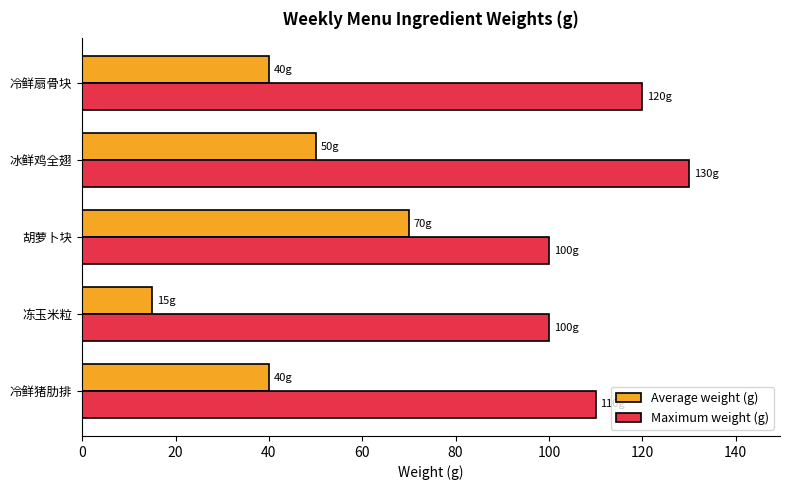

Which series has the largest total across all categories?

Maximum weight (g)